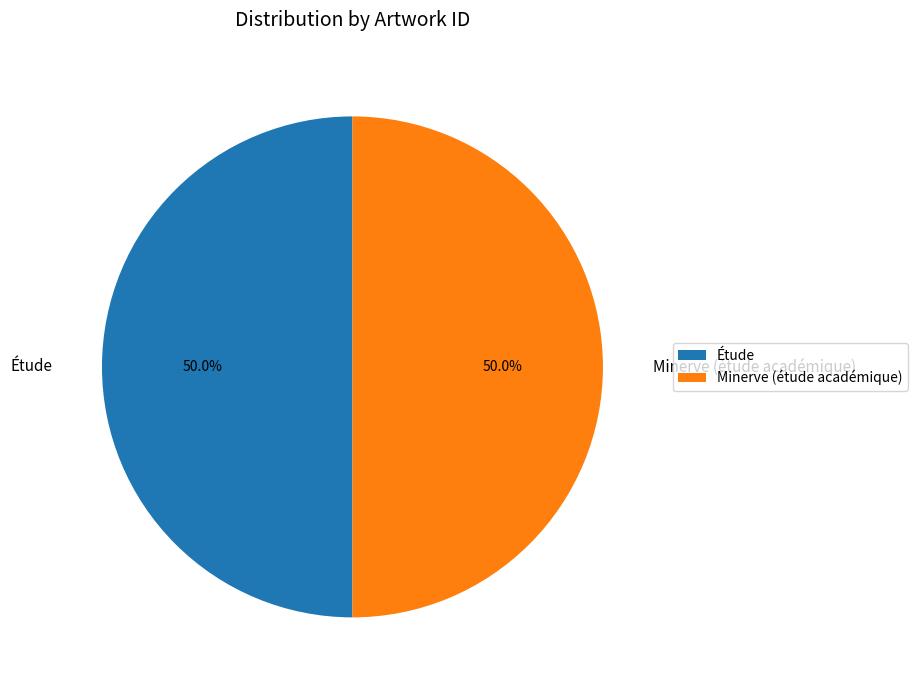

How many slices are in this pie chart?

2